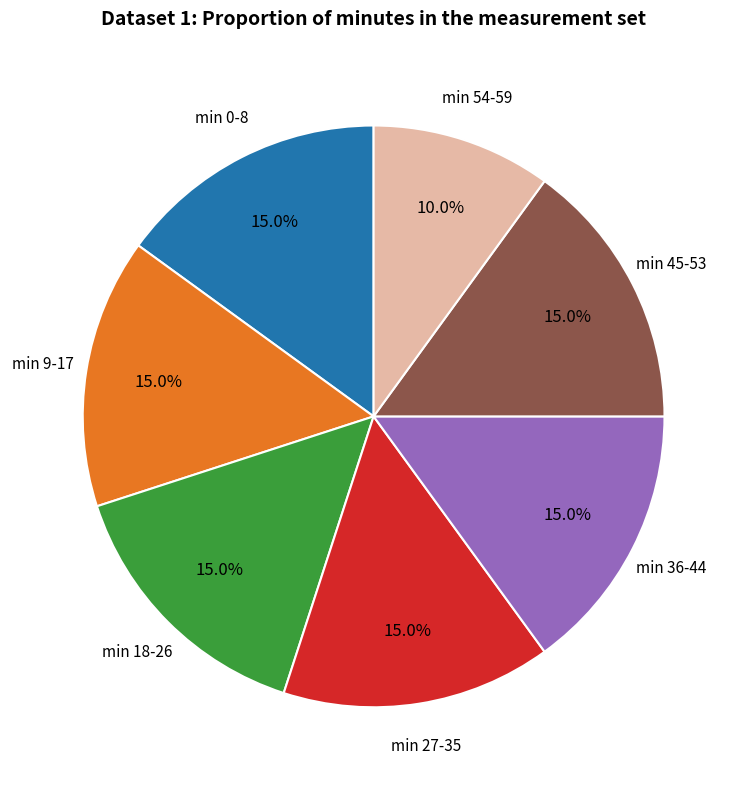

What percentage do min 45-53 and min 36-44 together represent?

30.0%